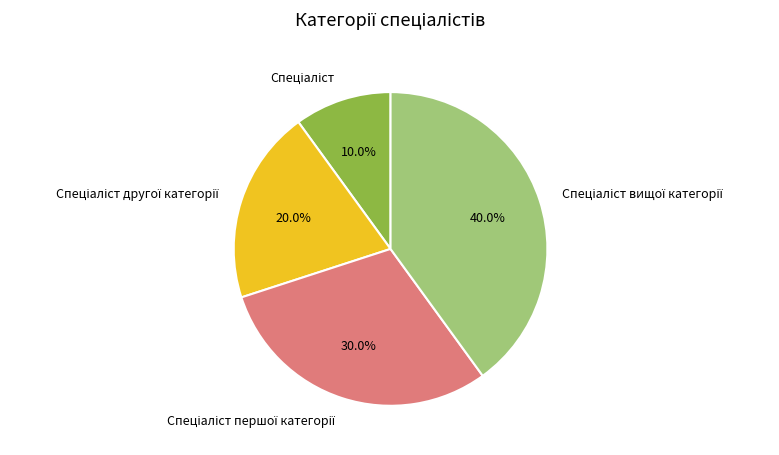

Is there any slice that represents more than half of the pie?

No